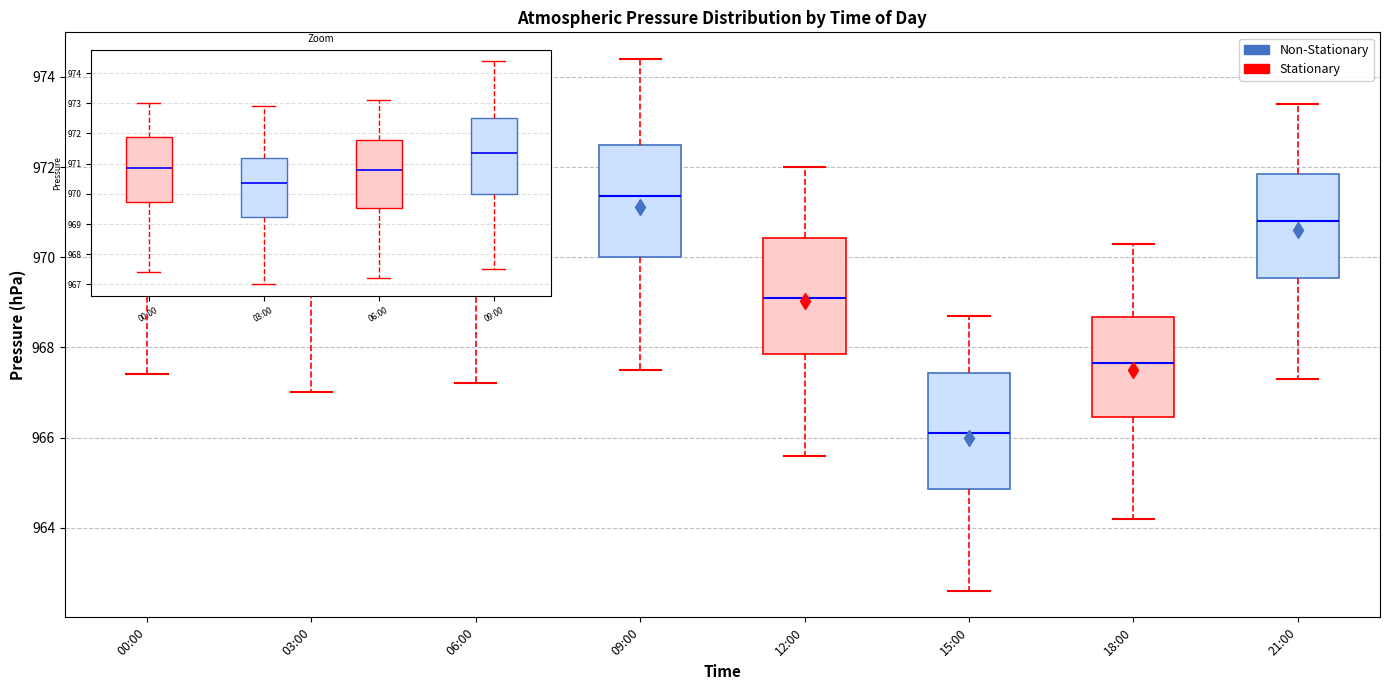

Which box has the highest median line?

09:00